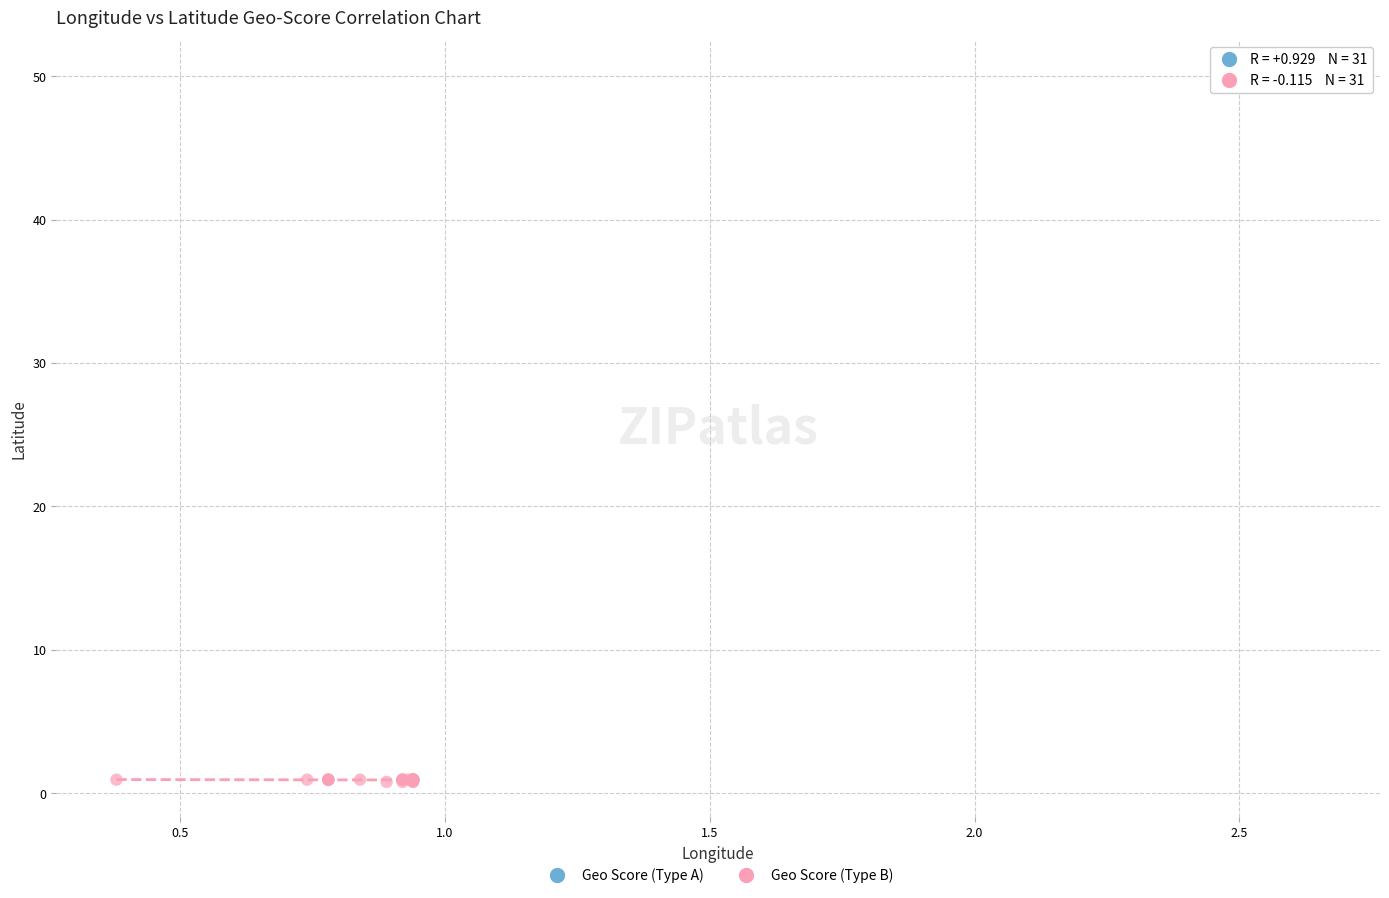

What are all the series names shown in the legend?

Geo Score (Type A), Geo Score (Type B)